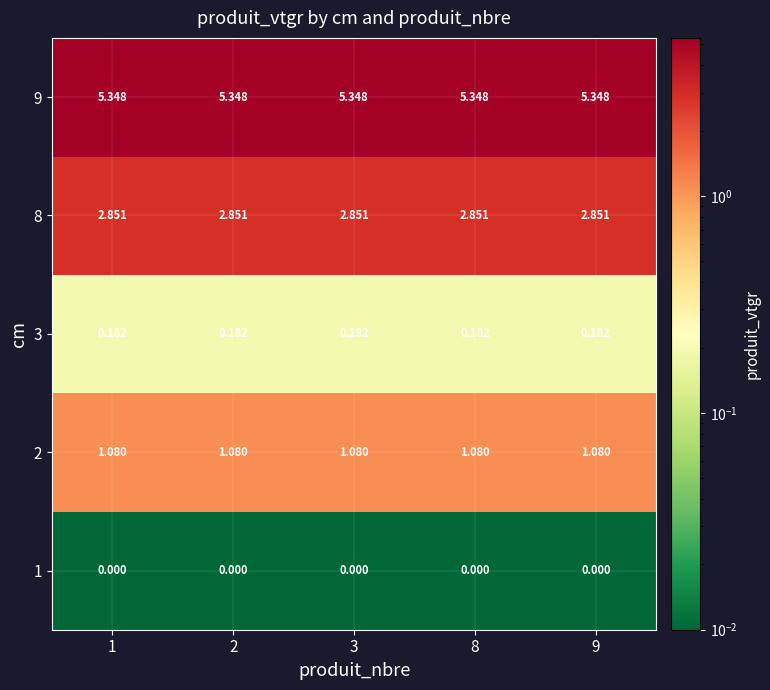

Rank the series at 1 from lowest to highest value.

1, 3, 2, 8, 9